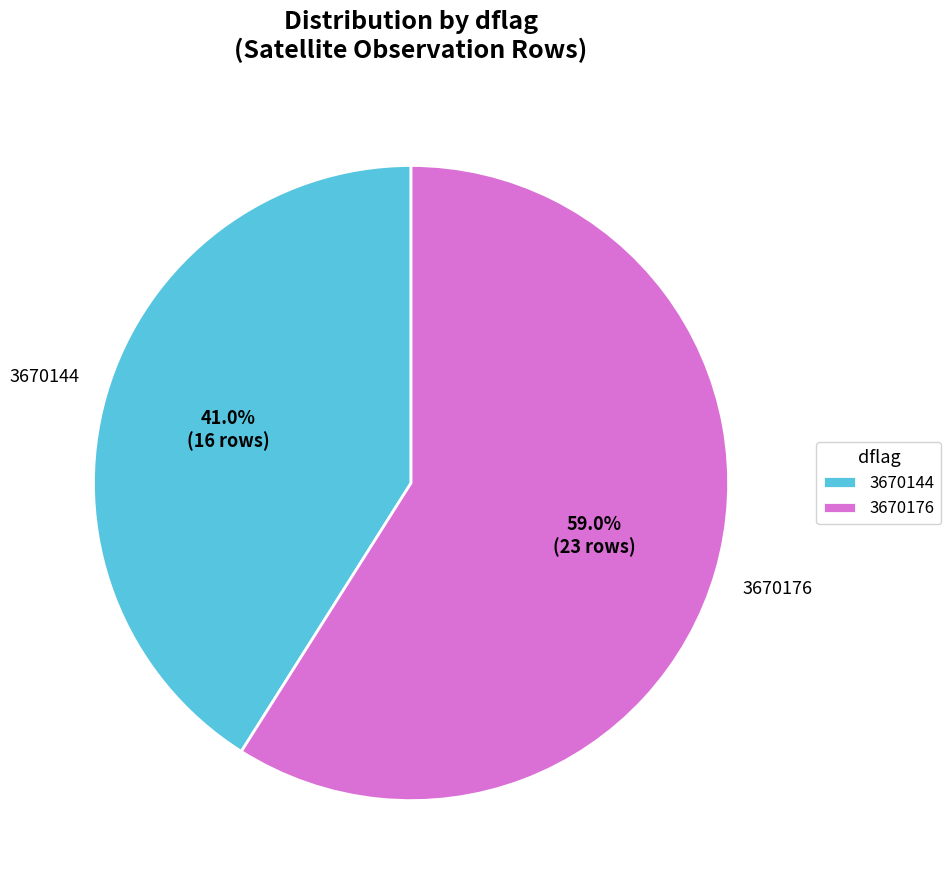

Rank the categories by value from lowest to highest.

3670144, 3670176